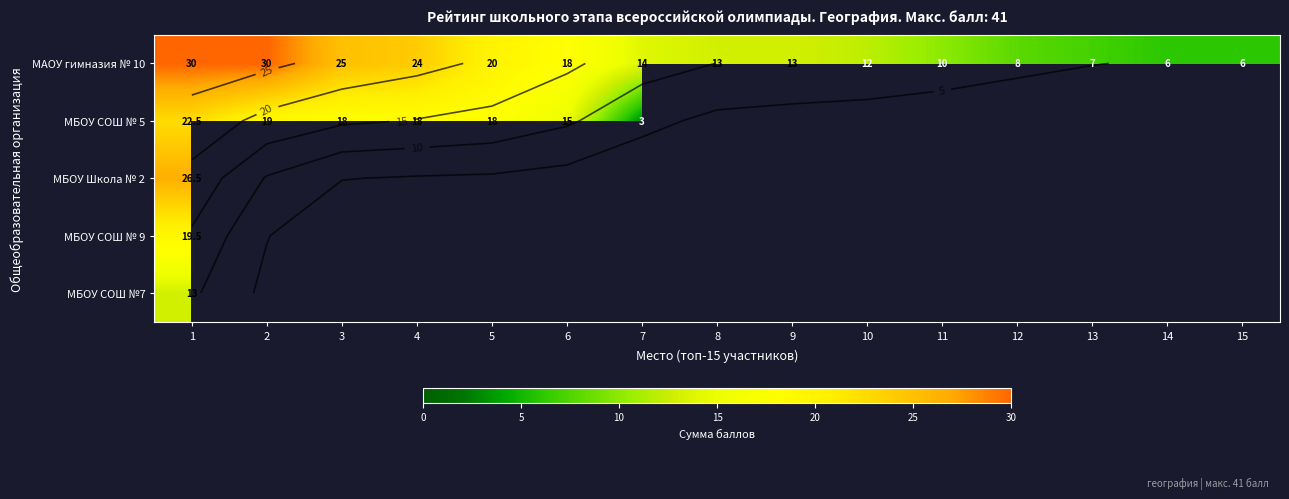

The value of МАОУ гимназия № 10 at 11 is 10.0. True or false?

True